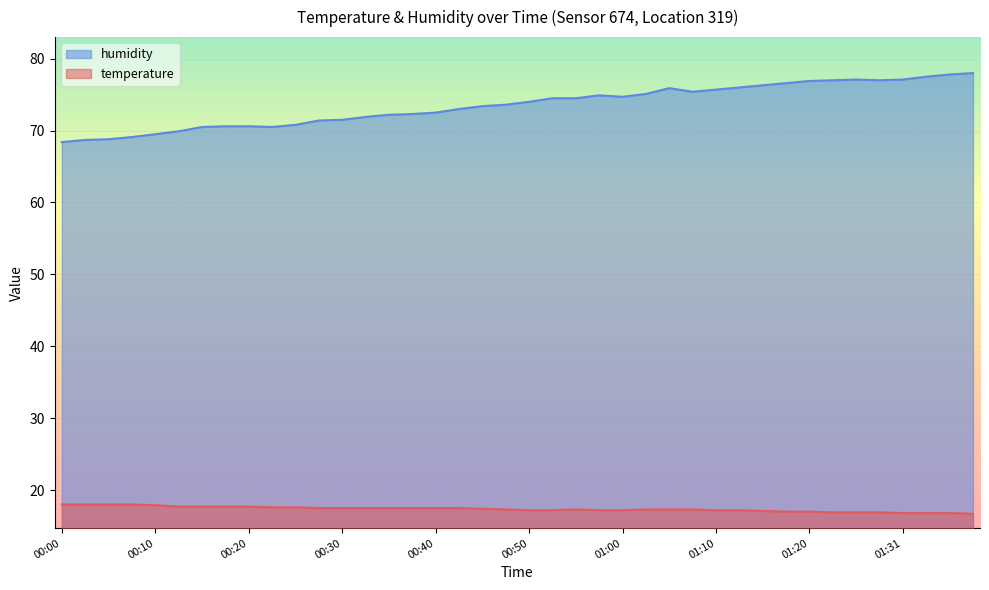

What is the value of the temperature point at the 15th from the left?

17.5